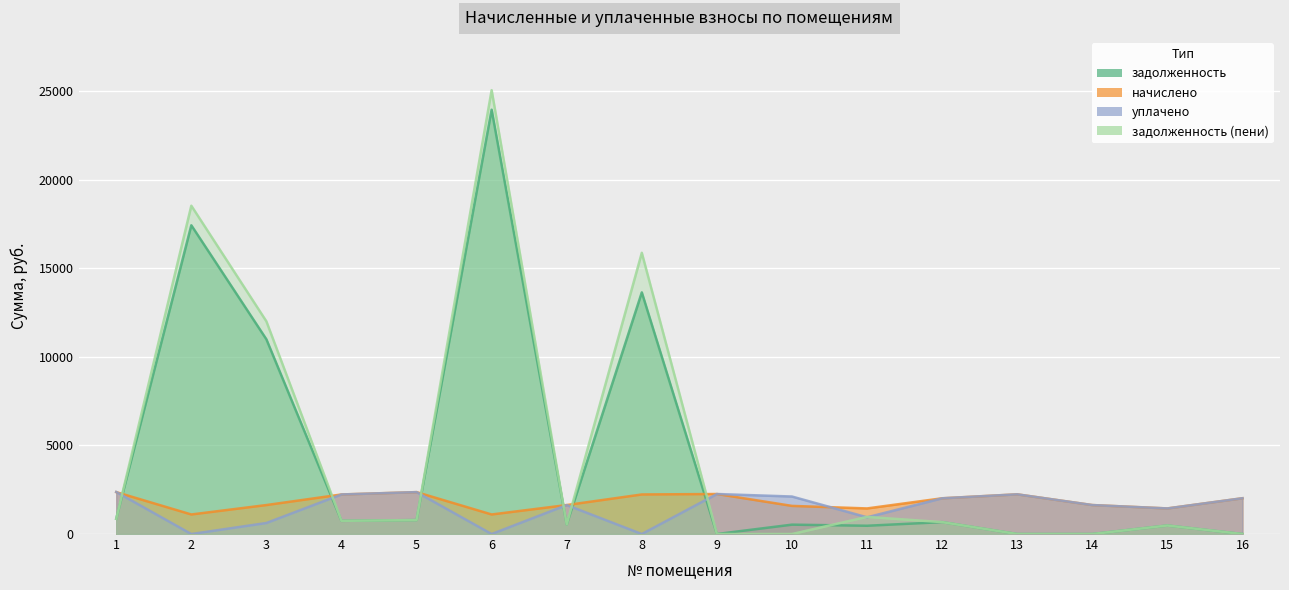

Where is the first local minimum for уплачено?

2